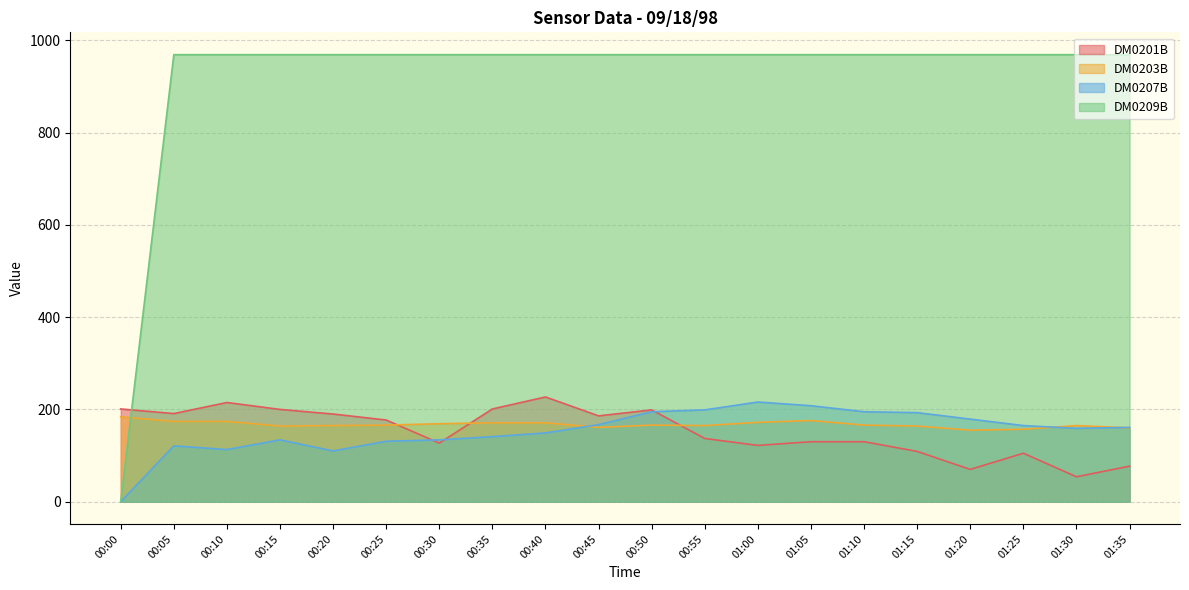

The DM0203B series shows 166 at 00:50. True or false?

True